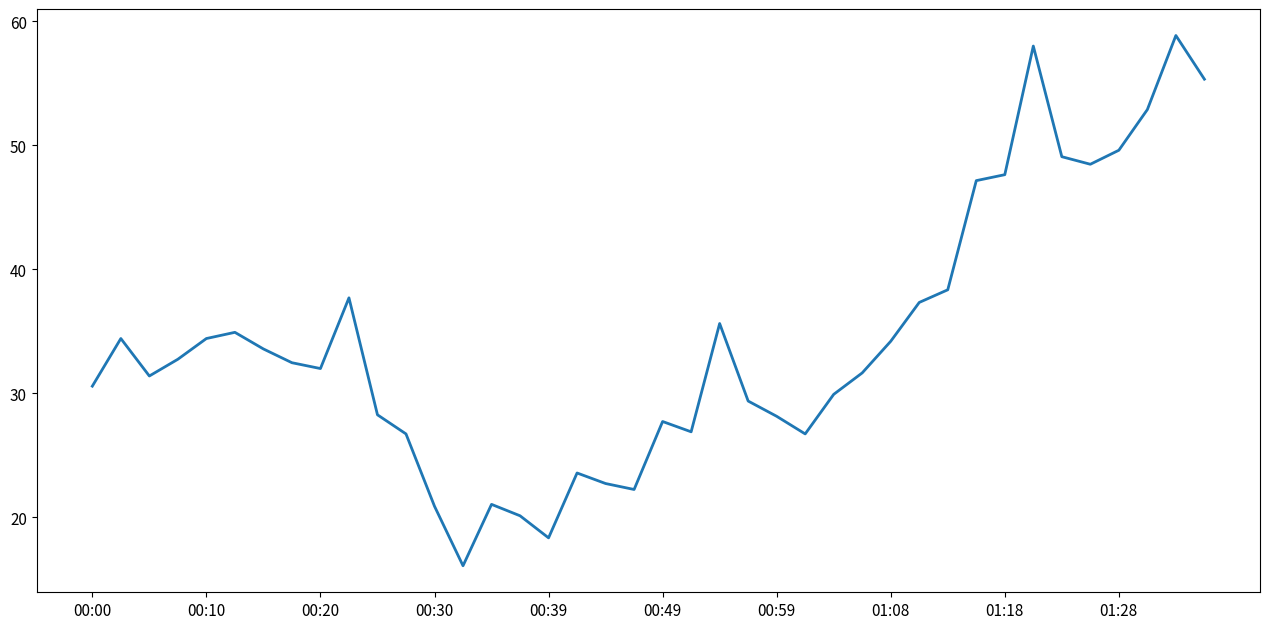

What is the smallest value displayed?

16.1